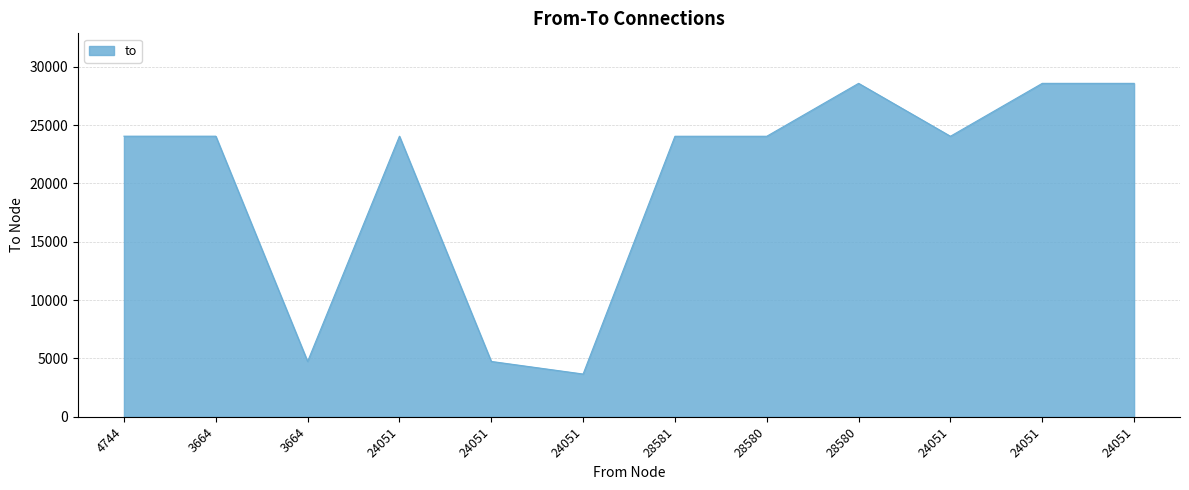

Which label corresponds to the smallest value in the chart?

24051